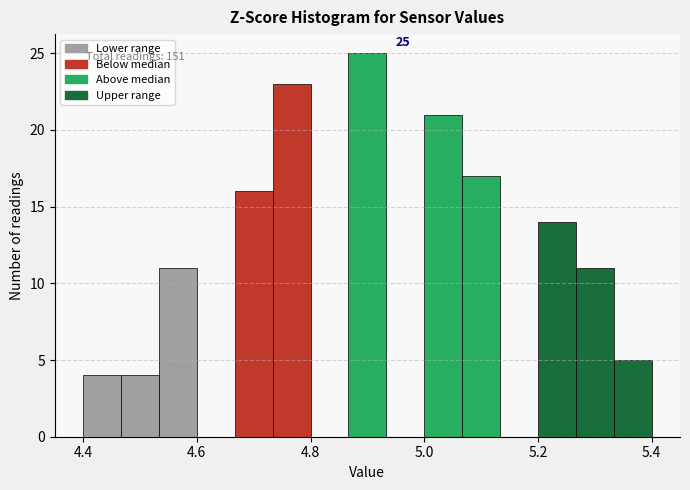

Around what value on the x-axis is the tallest bar? Give the approximate position of its centre, as read against the axis.

4.90